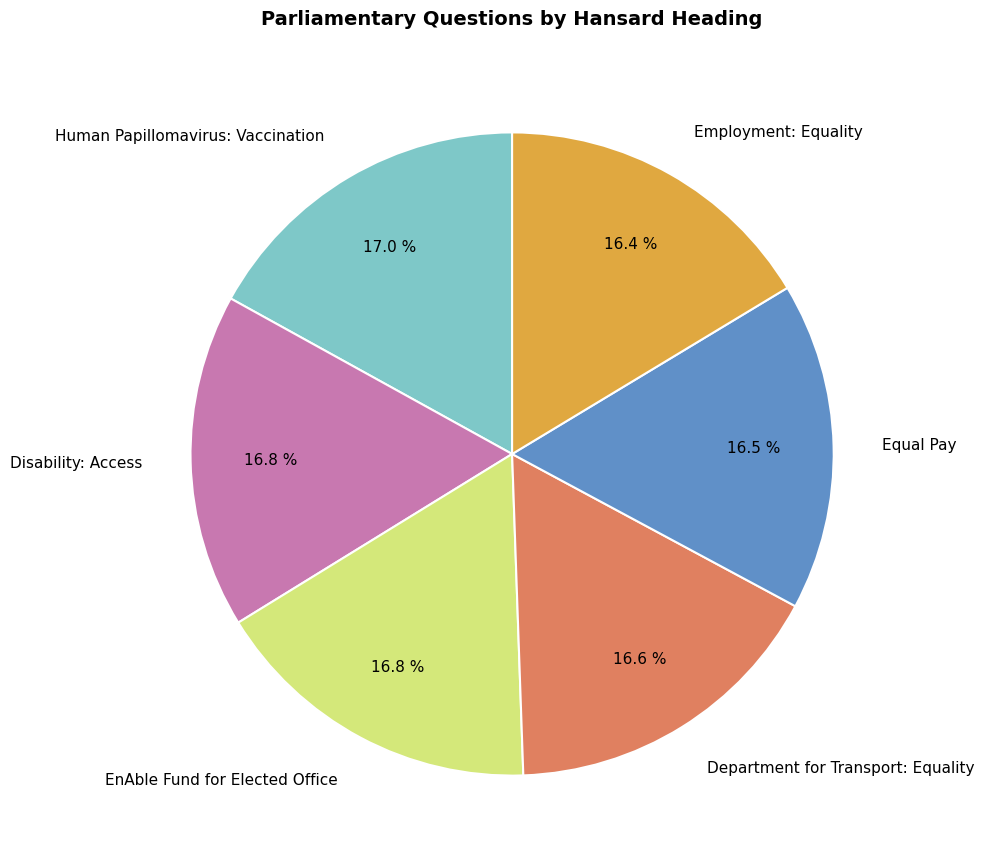

True or false: Department for Transport: Equality accounts for 17% of the total.

True